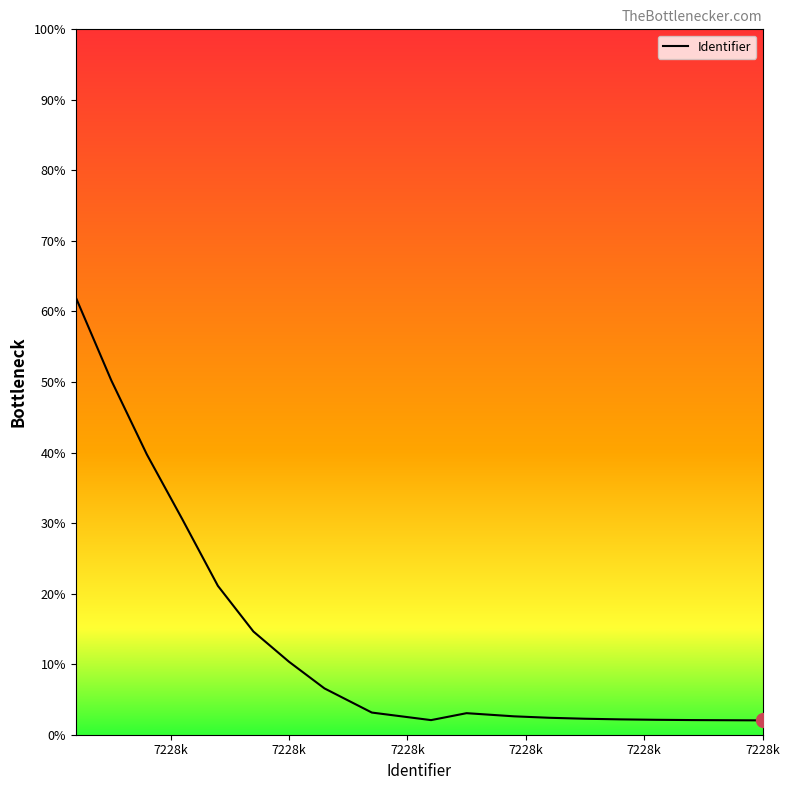

What is the smallest value displayed?

2.0